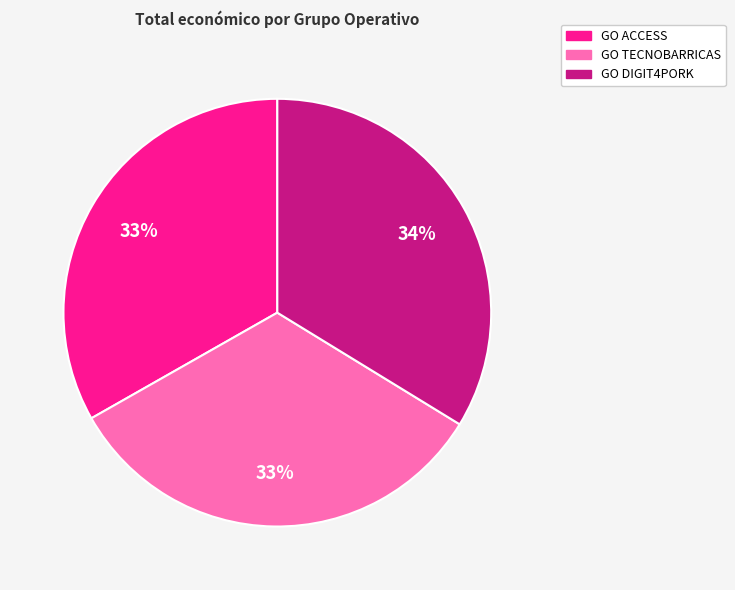

Which has a higher value, GO DIGIT4PORK or GO ACCESS?

GO DIGIT4PORK